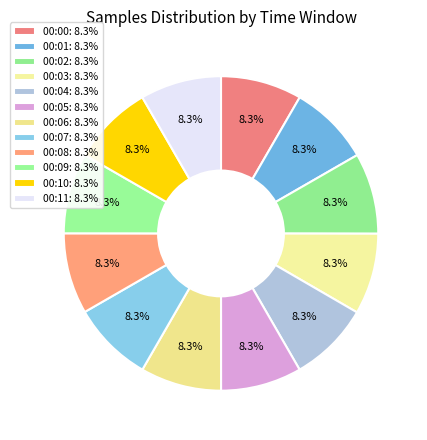

Count the number of slices in the pie.

12